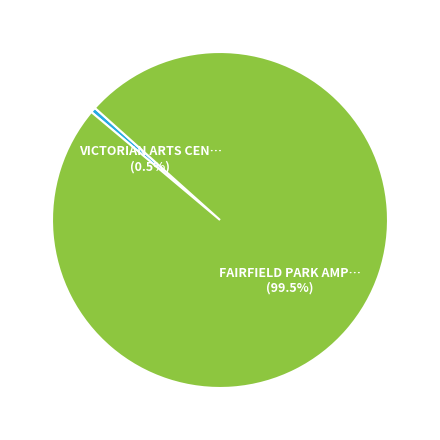

Does any single category account for the majority?

Yes